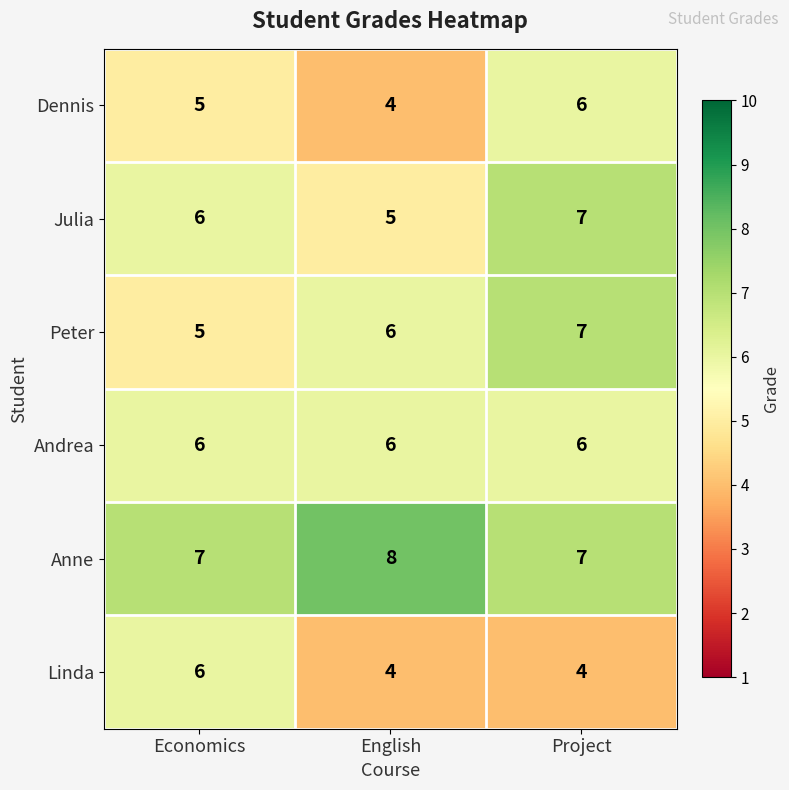

Reading left to right, what are all the values shown in this chart?

Dennis: 5	4	6
Julia: 6	5	7
Peter: 5	6	7
Andrea: 6	6	6
Anne: 7	8	7
Linda: 6	4	4